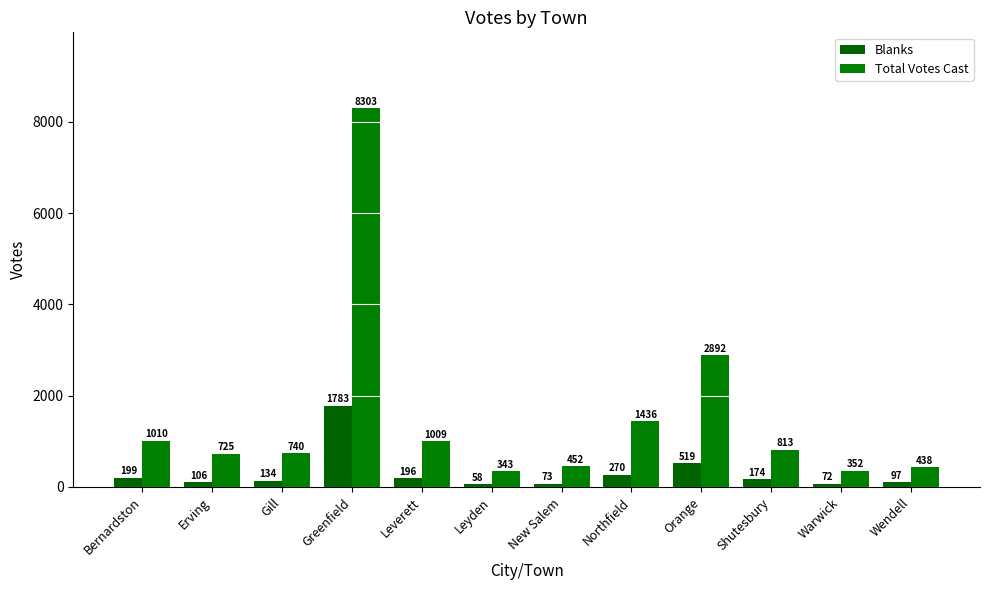

What are all the series names shown in the legend?

Blanks, Total Votes Cast